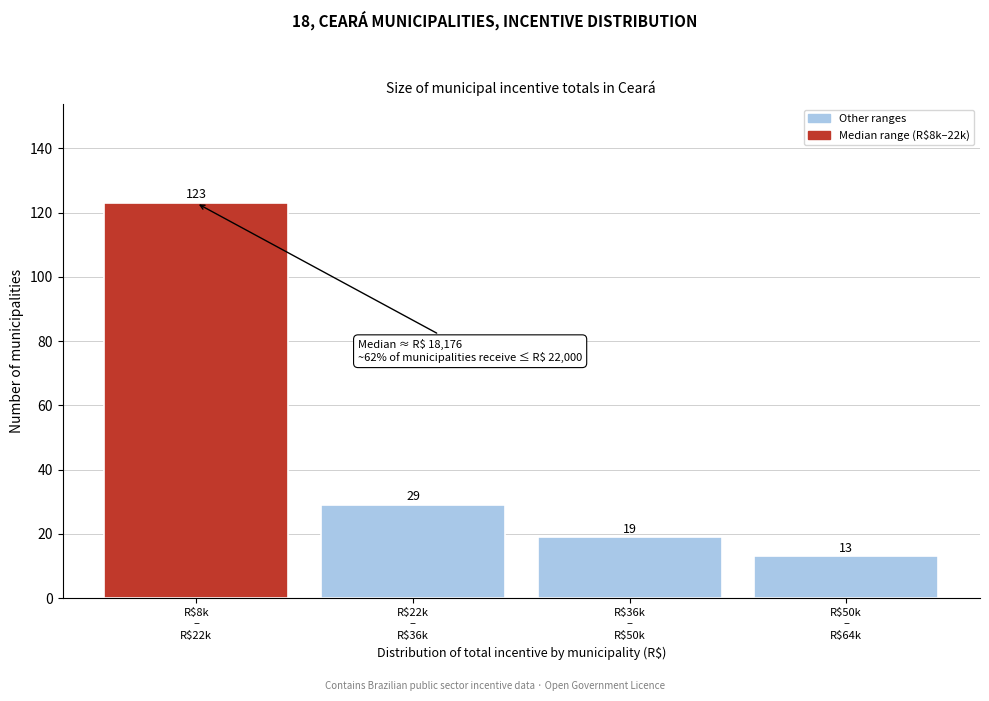

Reading left to right, extract all data points from this chart.

123	29	19	13